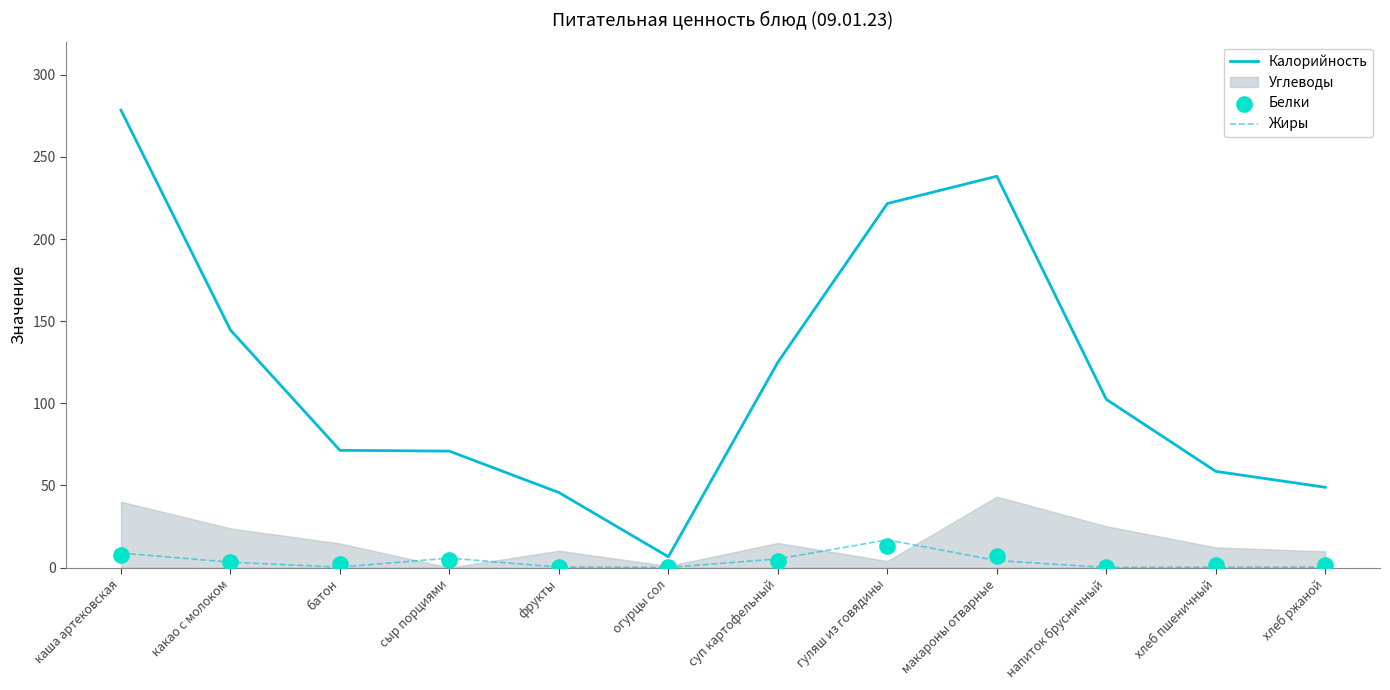

Is the value of Жиры at суп картофельный greater than the value of Белки at огурцы сол?

Yes